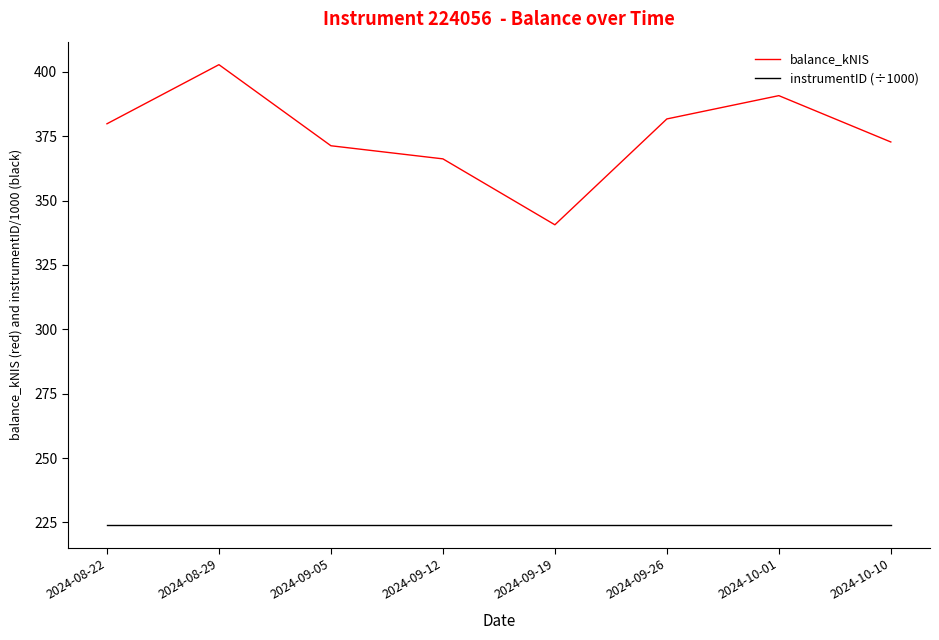

Which series has the widest spread of values?

balance_kNIS